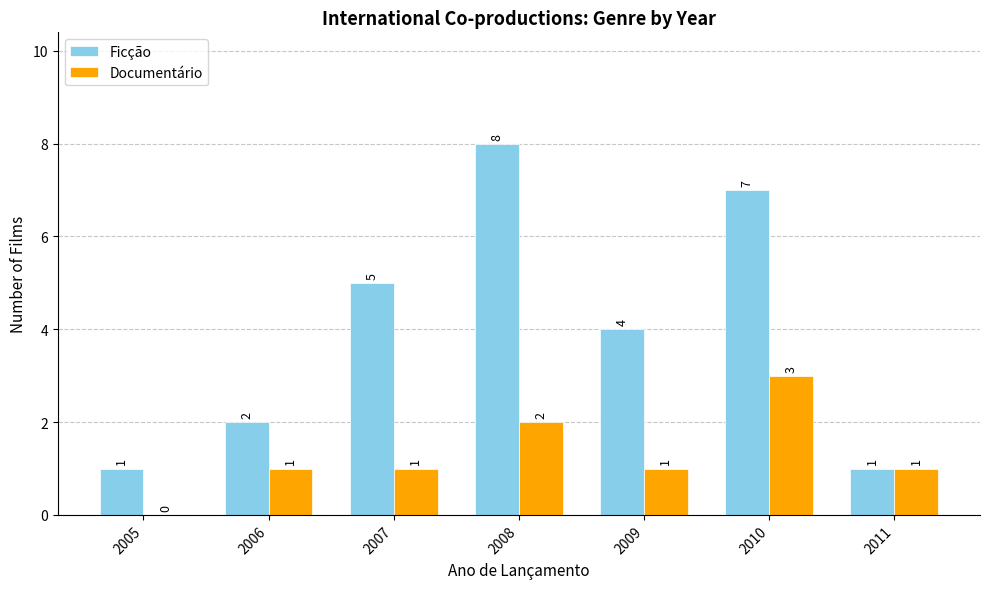

Which series has the largest total across all categories?

Ficção